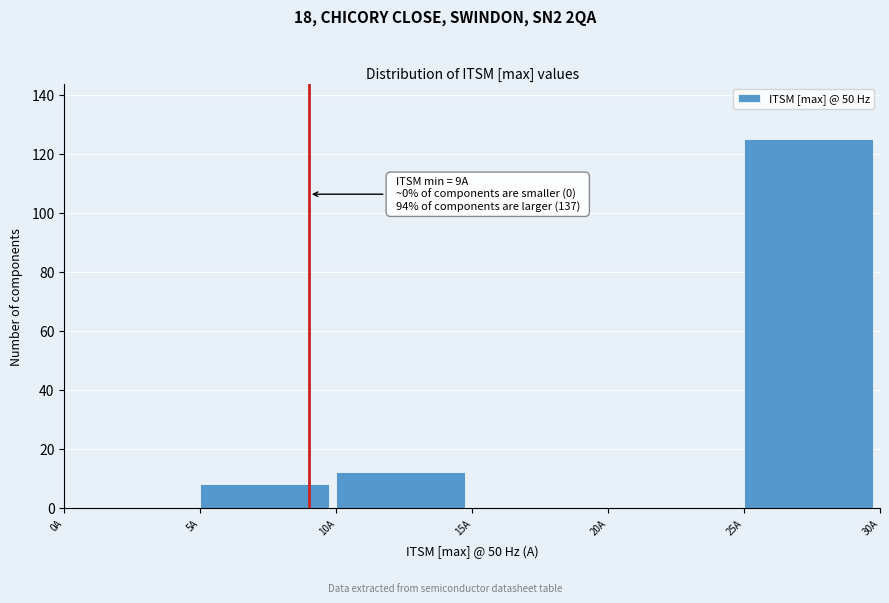

Over which range of the x-axis is the bar tallest?

25 to 30